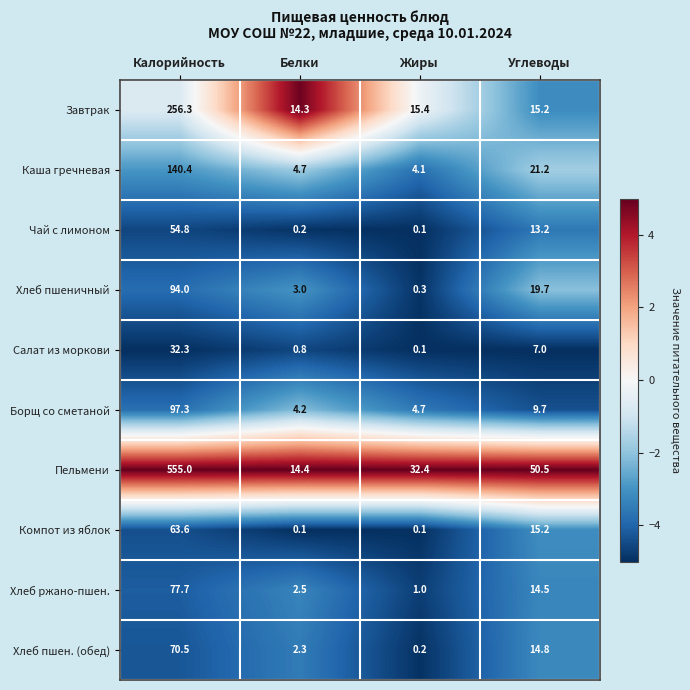

What is the difference between the highest and lowest values at Углеводы?

43.5